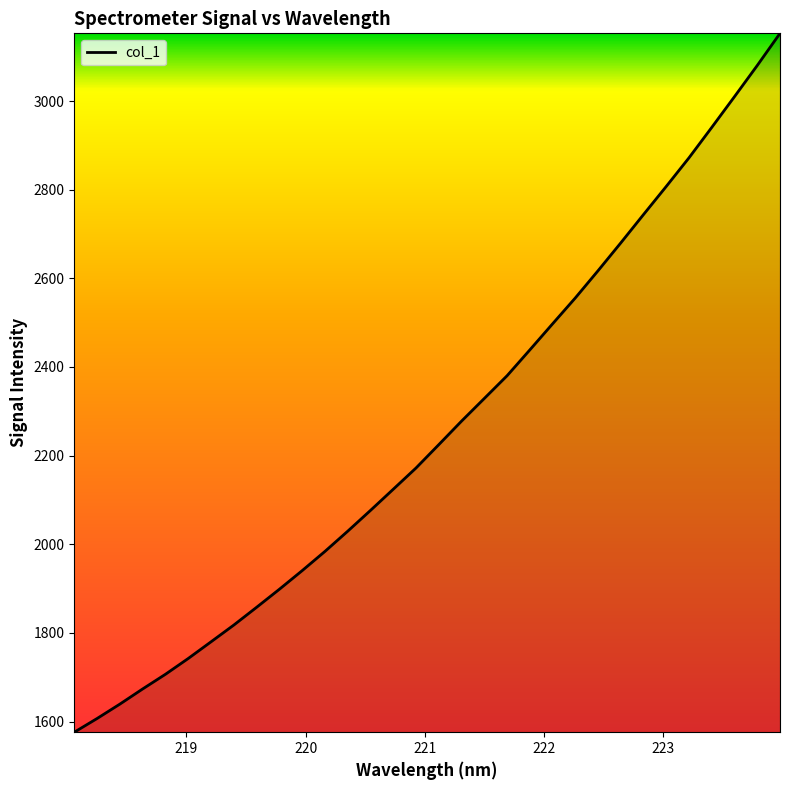

How many values are below 2224?

16